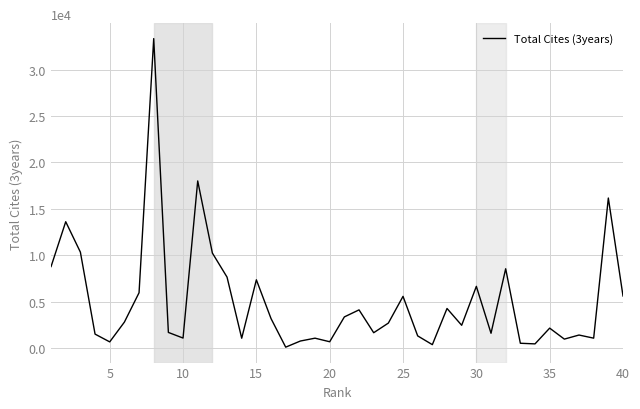

What is the difference between the maximum and minimum values?

33219